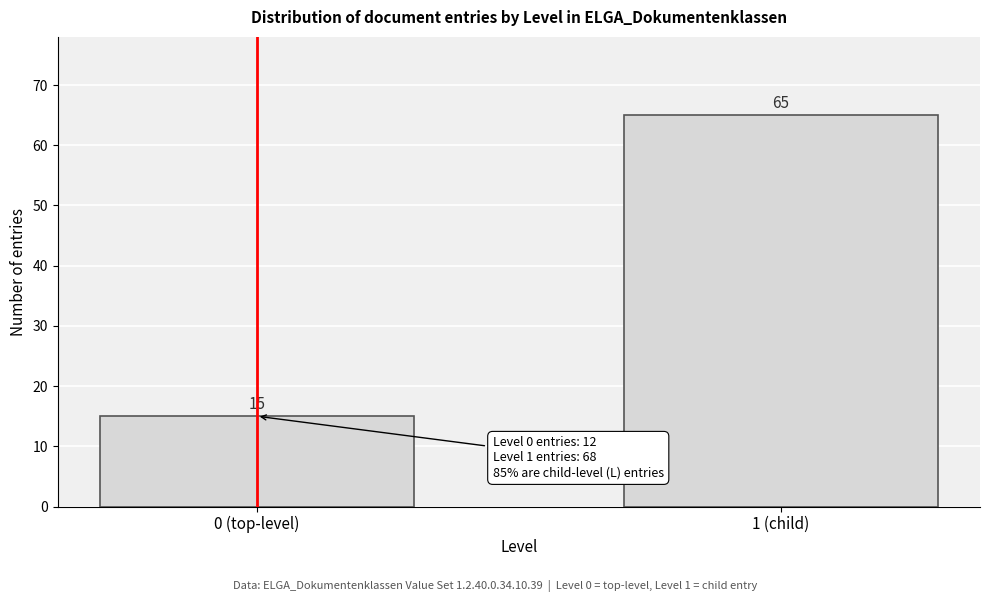

Reading left to right, what are all the values shown in this chart?

15	65